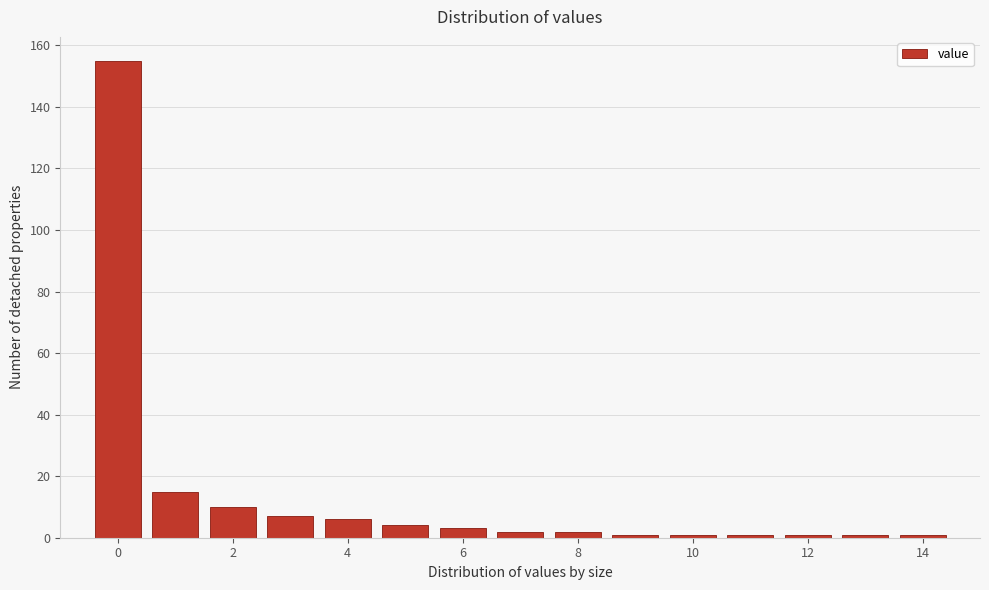

Reading left to right, transcribe this chart: for each bar, give the range it covers on the x-axis and its height. Neither the bar edges nor the heights are printed on the chart, so give them approximately, as read against the axes.

-0.5 to 0.5: 156
0.5 to 1.5: 16
1.5 to 2.5: 10
2.5 to 3.5: 8
3.5 to 4.5: 6
4.5 to 5.5: 4
5.5 to 6.5: 4
6.5 to 7.5: 2
7.5 to 8.5: 2
8.5 to 9.5: under 2
9.5 to 10.5: under 2
10.5 to 11.5: under 2
11.5 to 12.5: under 2
12.5 to 13.5: under 2
13.5 to 14.5: under 2